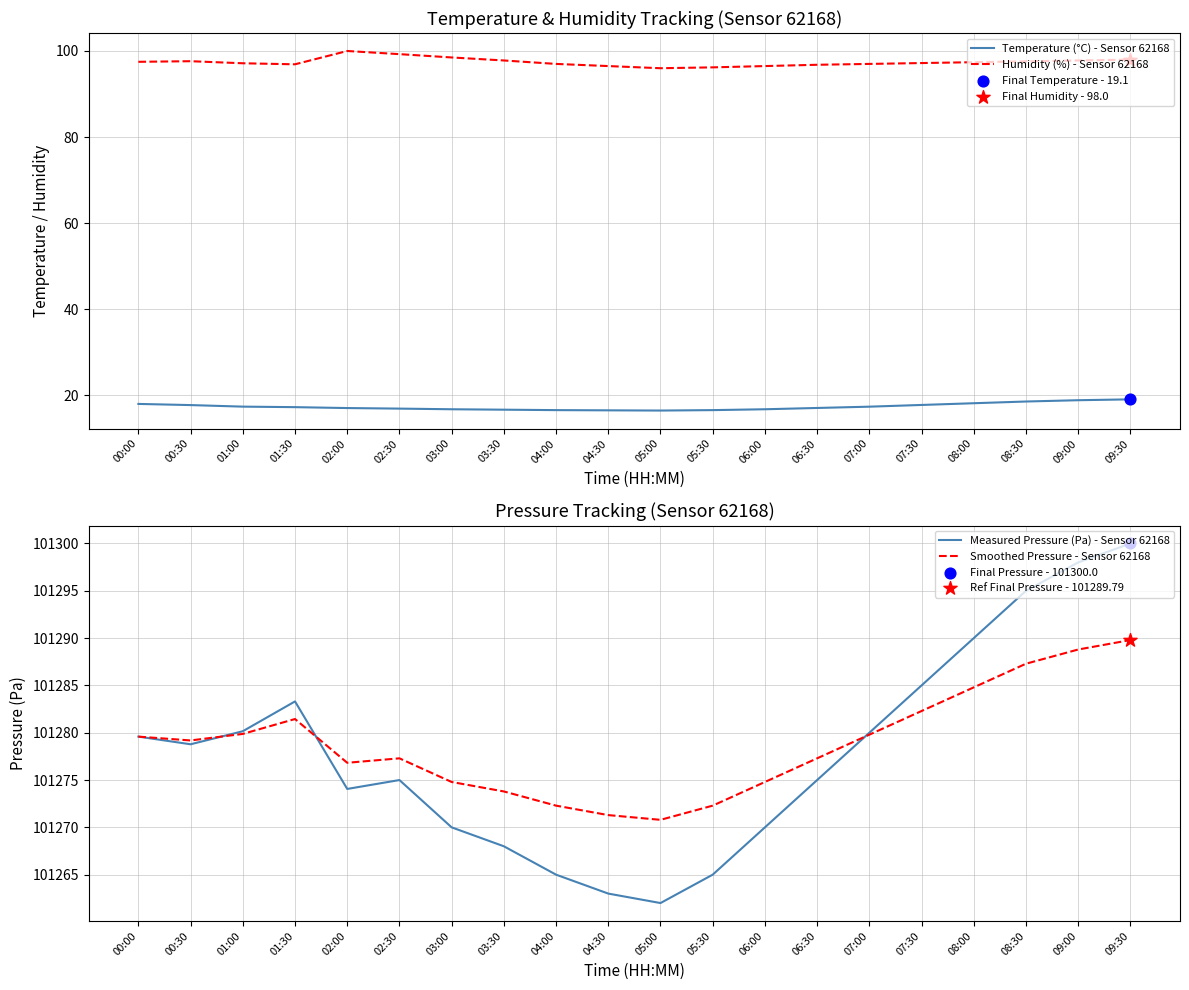

What are all the series names shown in the legend?

Temperature (°C) - Sensor 62168, Humidity (%) - Sensor 62168, Measured Pressure (Pa) - Sensor 62168, Smoothed Pressure - Sensor 62168